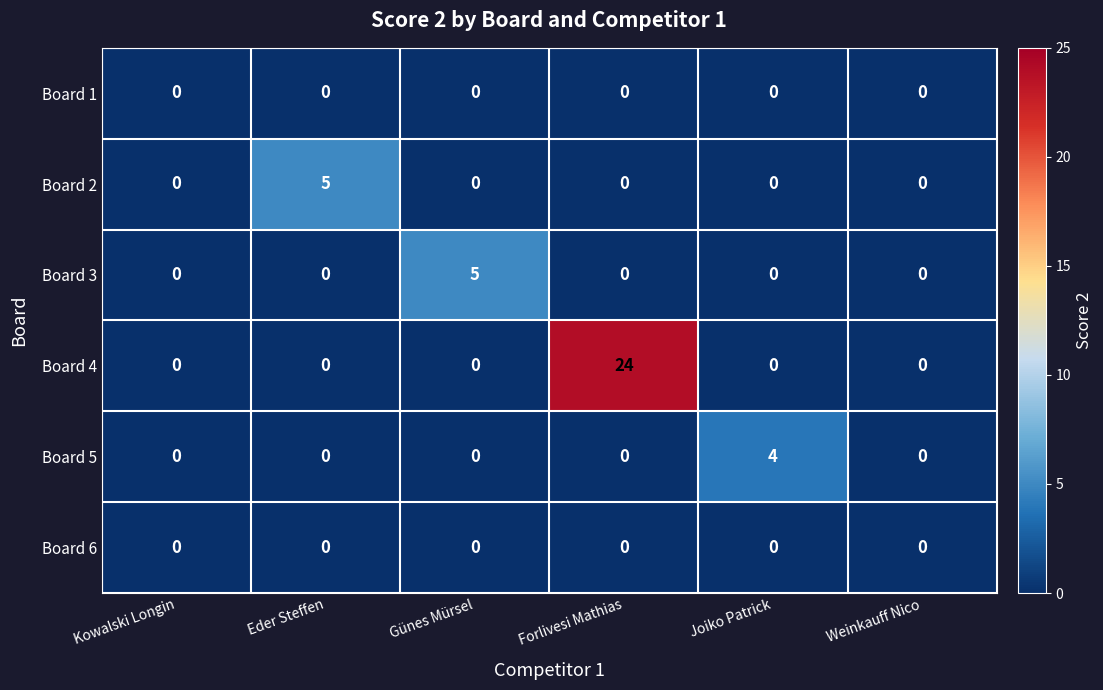

What is the greatest value displayed?

24